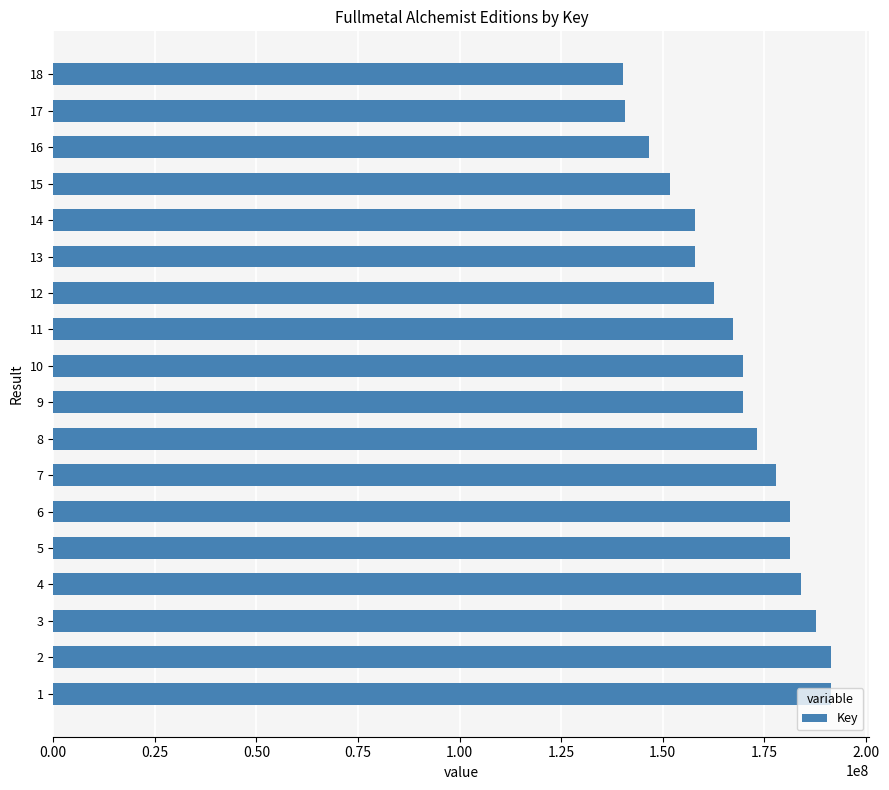

Is it true that the value at 14 is 157988606?

True